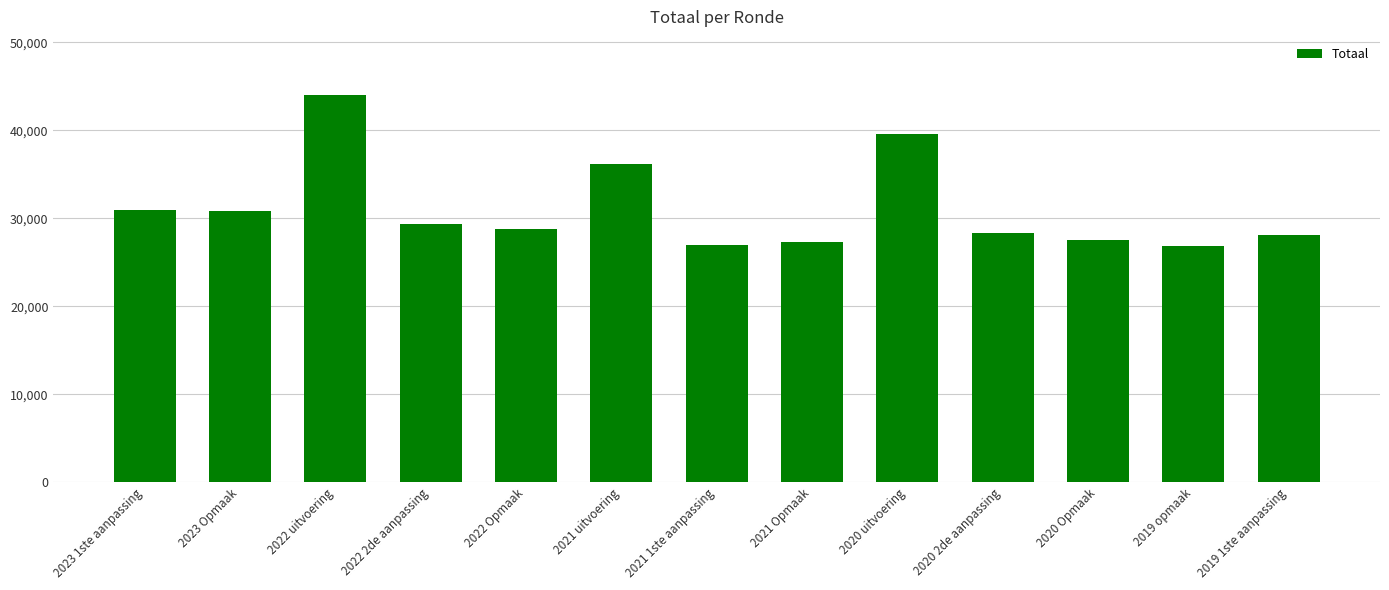

What is the sum of the values at 2023 1ste aanpassing and 2021 uitvoering?

67148